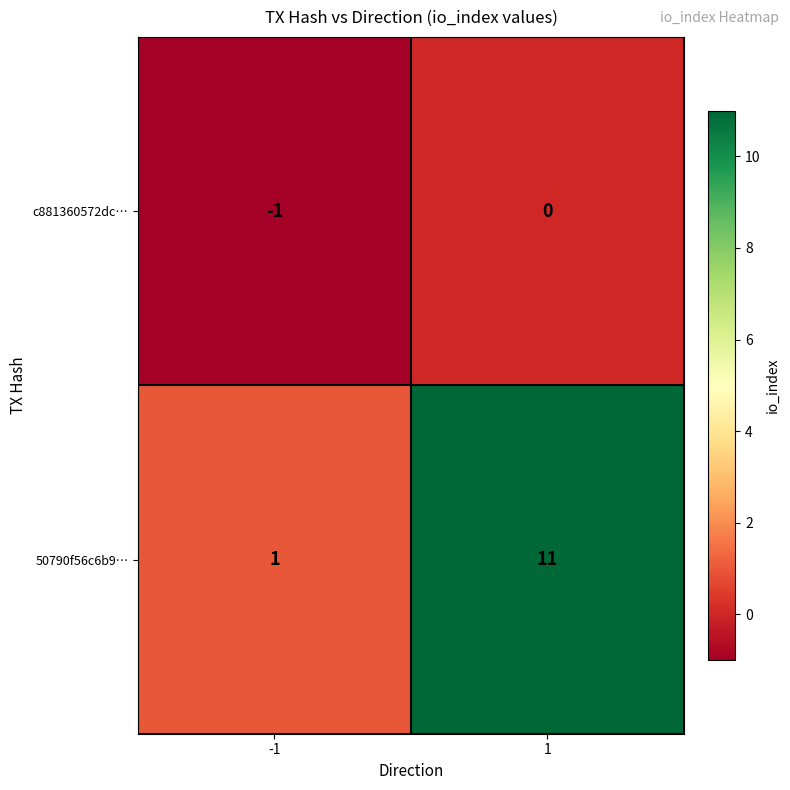

Which series has the widest spread of values?

50790f56c6b9…